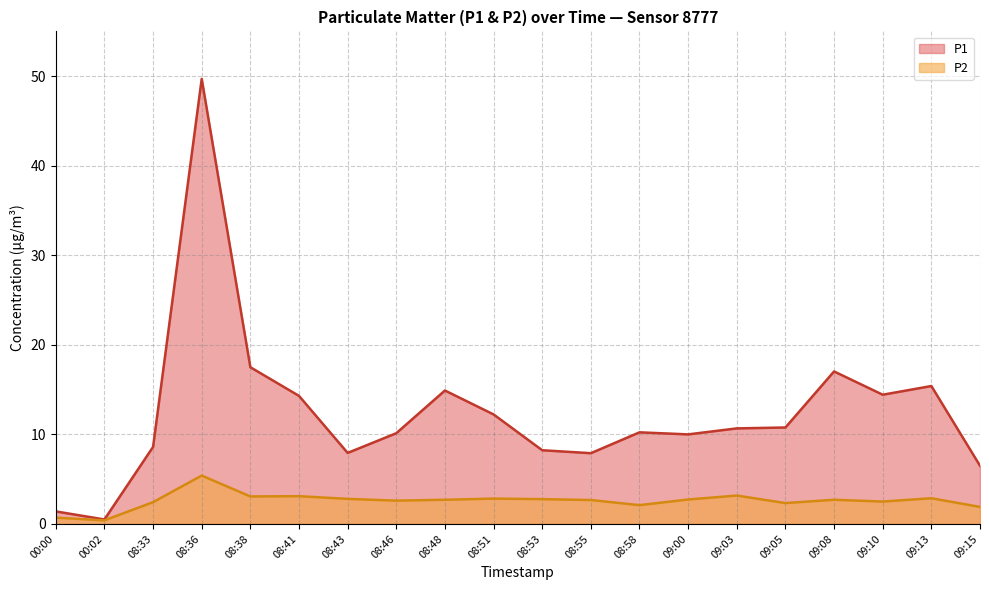

True or false: P1 and P2 intersect in this chart.

False